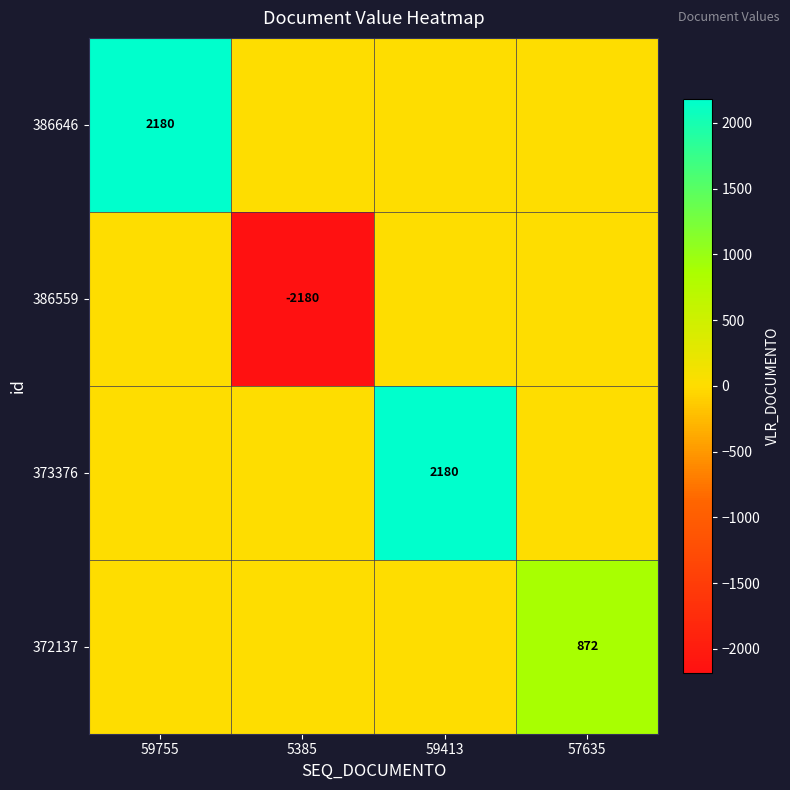

The value of 372137 at 57635 is 1458. True or false?

False